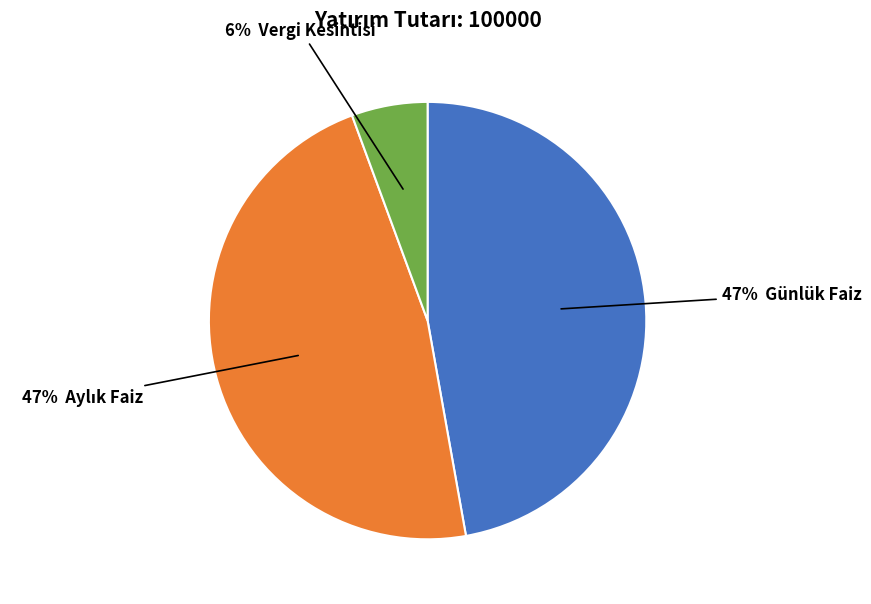

Is there any slice that represents more than half of the pie?

No